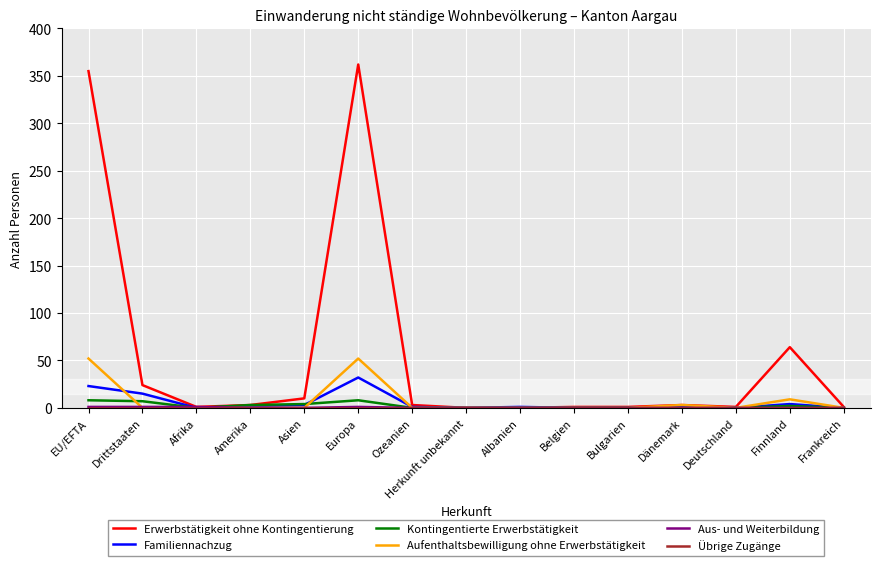

Count the number of data series in this chart.

6